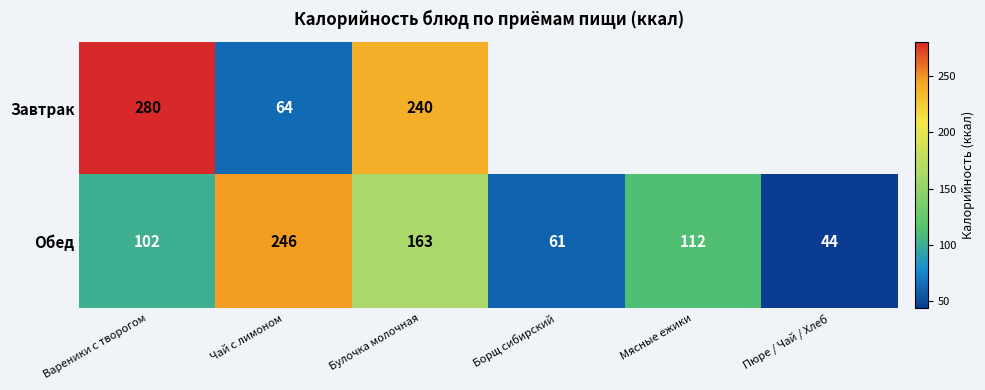

How many data points in Обед are less than 112?

3